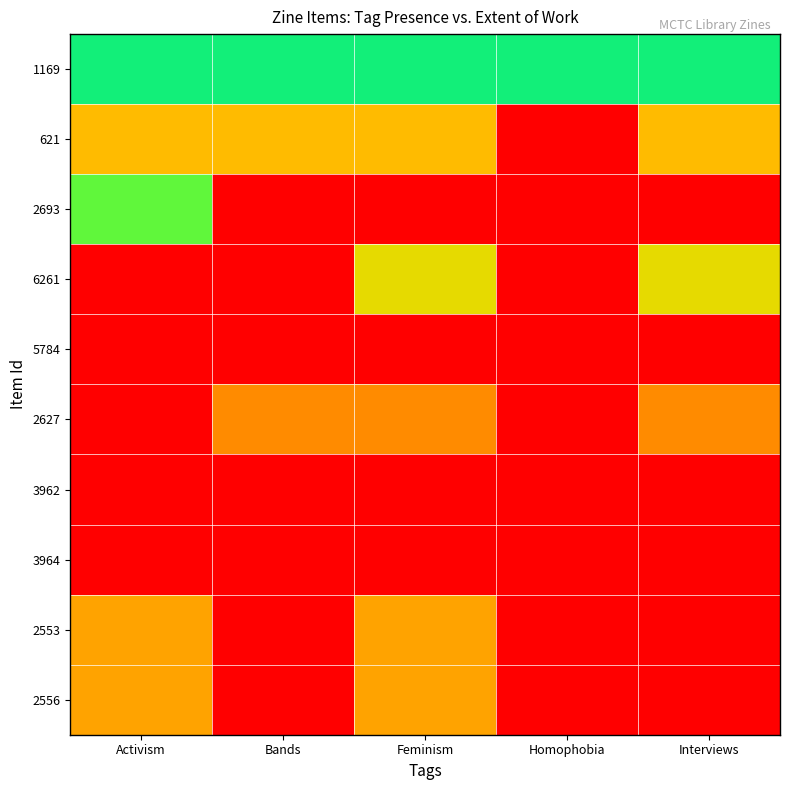

Which series has the largest total across all categories?

1169